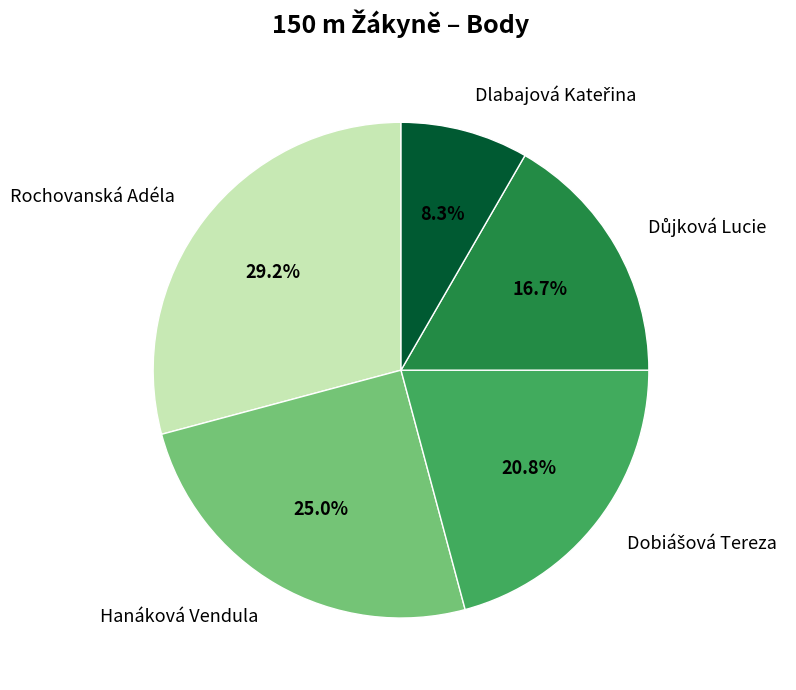

Which category has the biggest portion of the pie?

Rochovanská Adéla